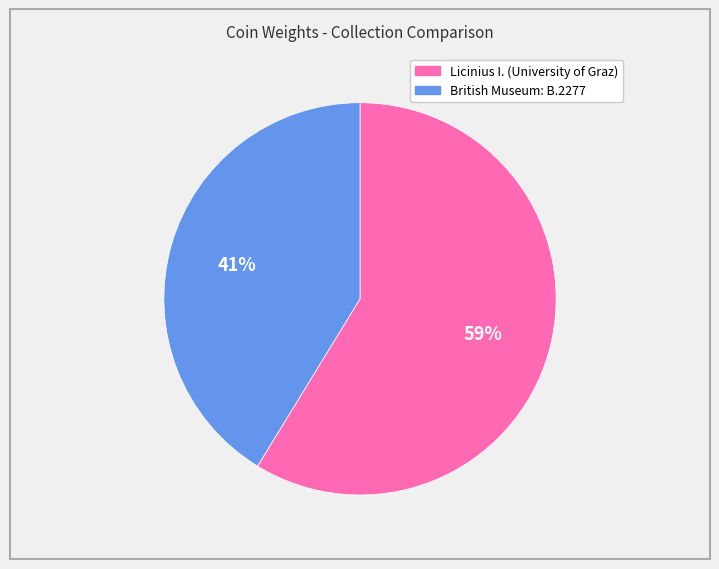

Does Licinius I. (University of Graz) represent more than half of the total?

Yes